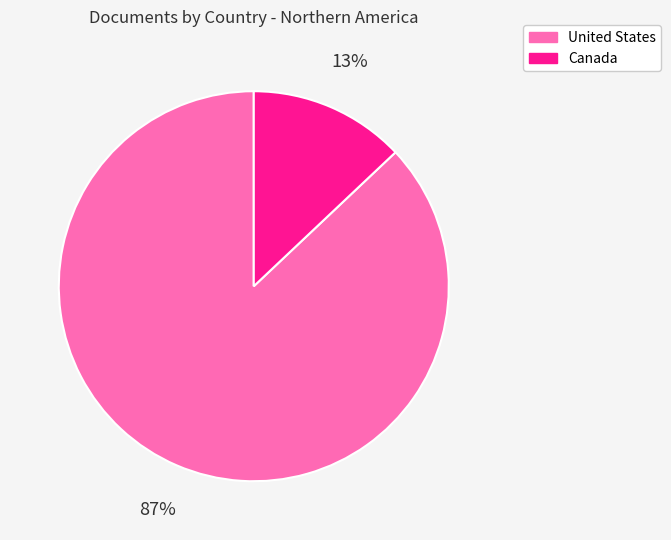

To the nearest percent, what percentage of the pie is United States?

87%